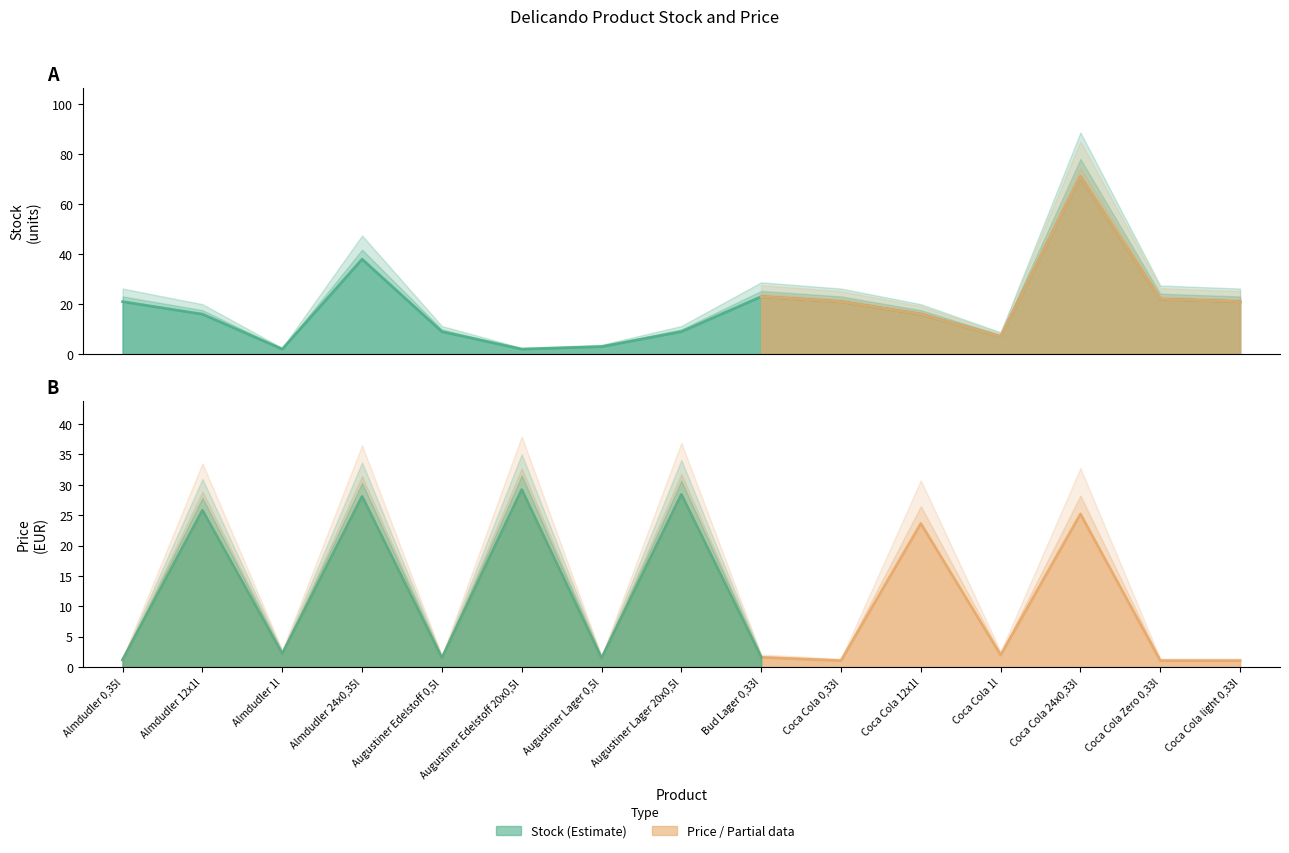

At which category is the sum across all series the highest?

Coca Cola 24x0,33l